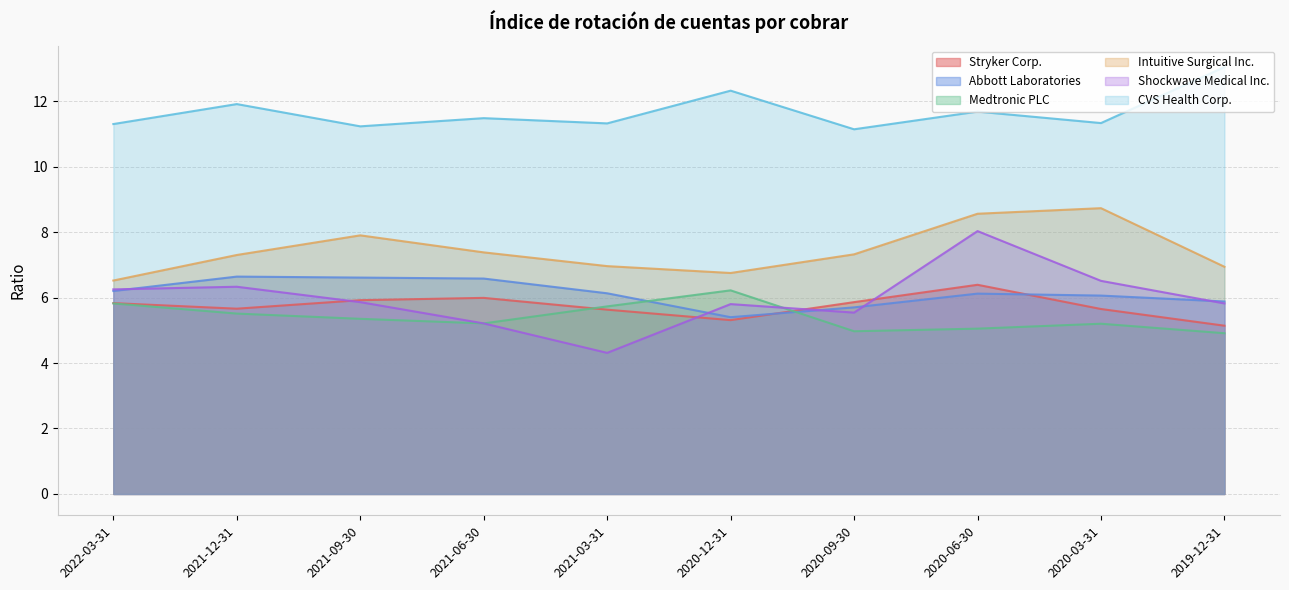

True or false: Medtronic PLC and Stryker Corp. cross at least once.

True